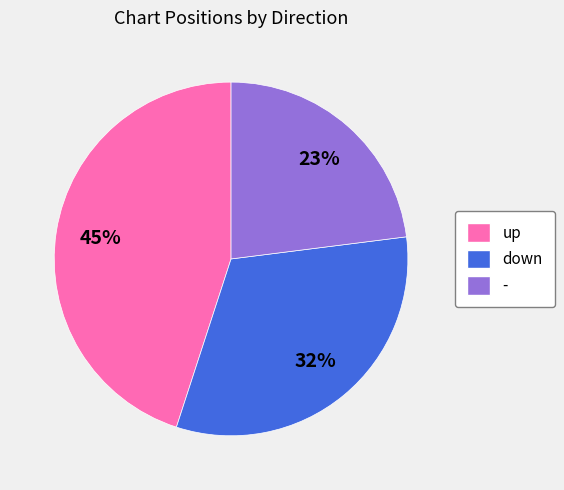

Is there a majority slice in this chart?

No